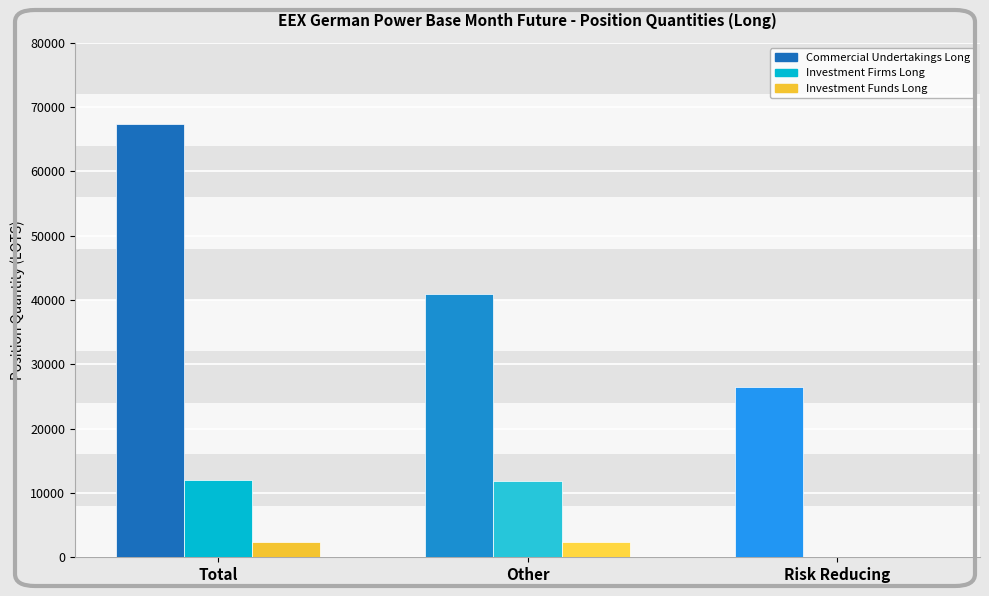

Count the number of data series in this chart.

3